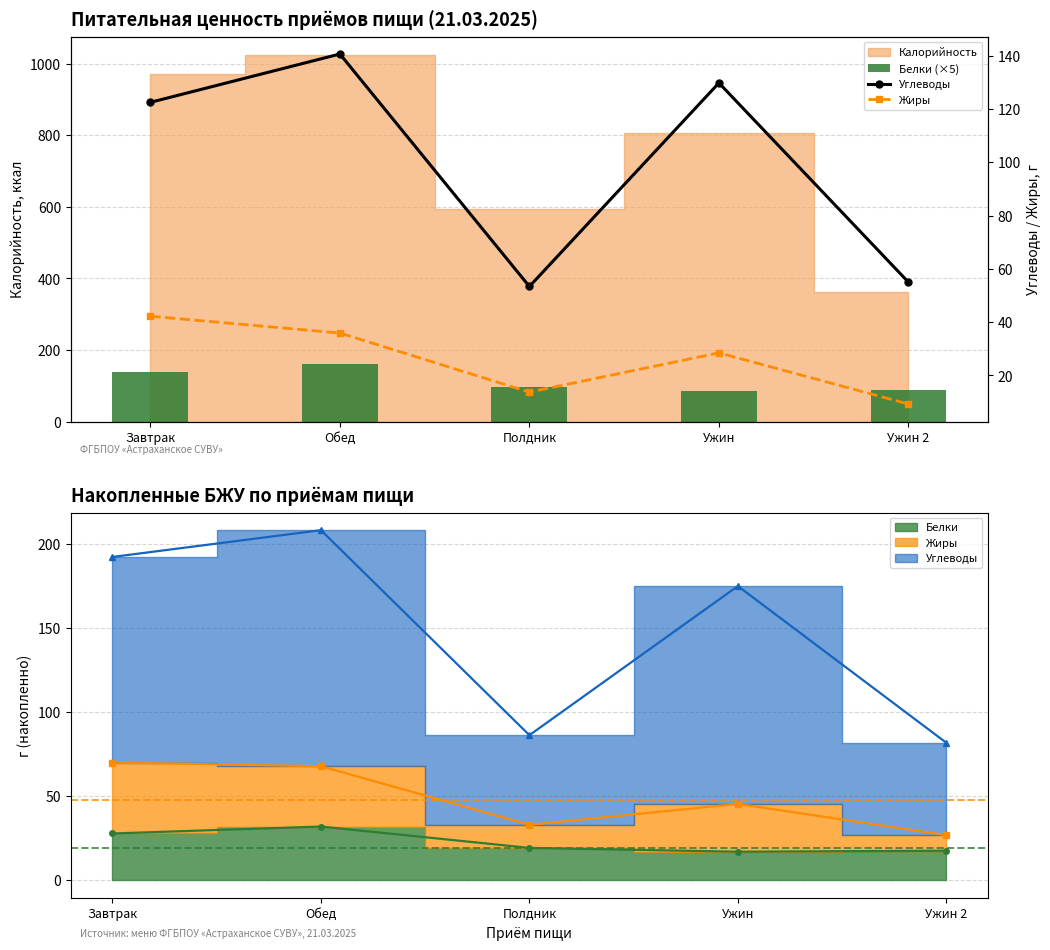

At which label does Жиры first exceed 28?

Завтрак